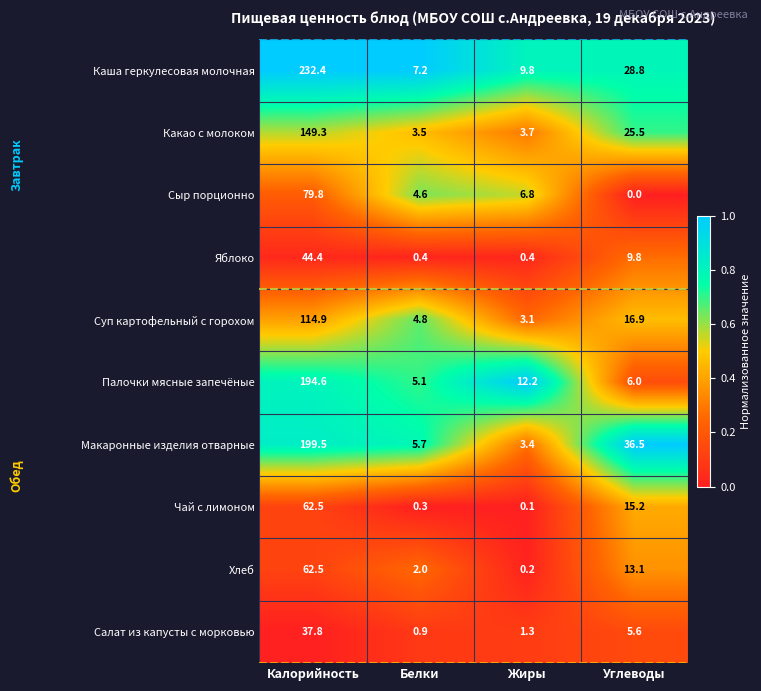

Which series has the widest spread of values?

Каша геркулесовая молочная